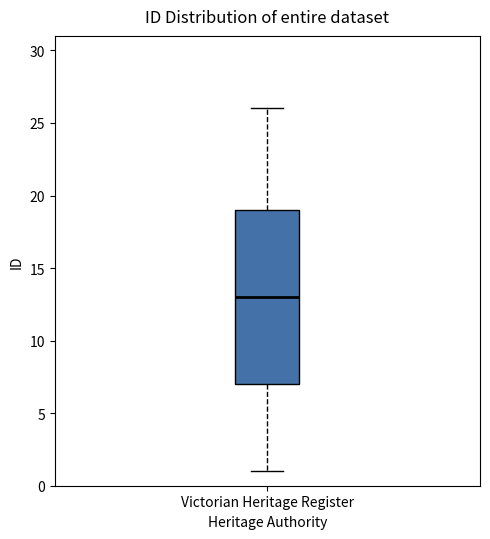

Where does the lower whisker of the box for Victorian Heritage Register end on the y-axis? The values are not printed on the chart, so give them approximately, as read against the axis.

1